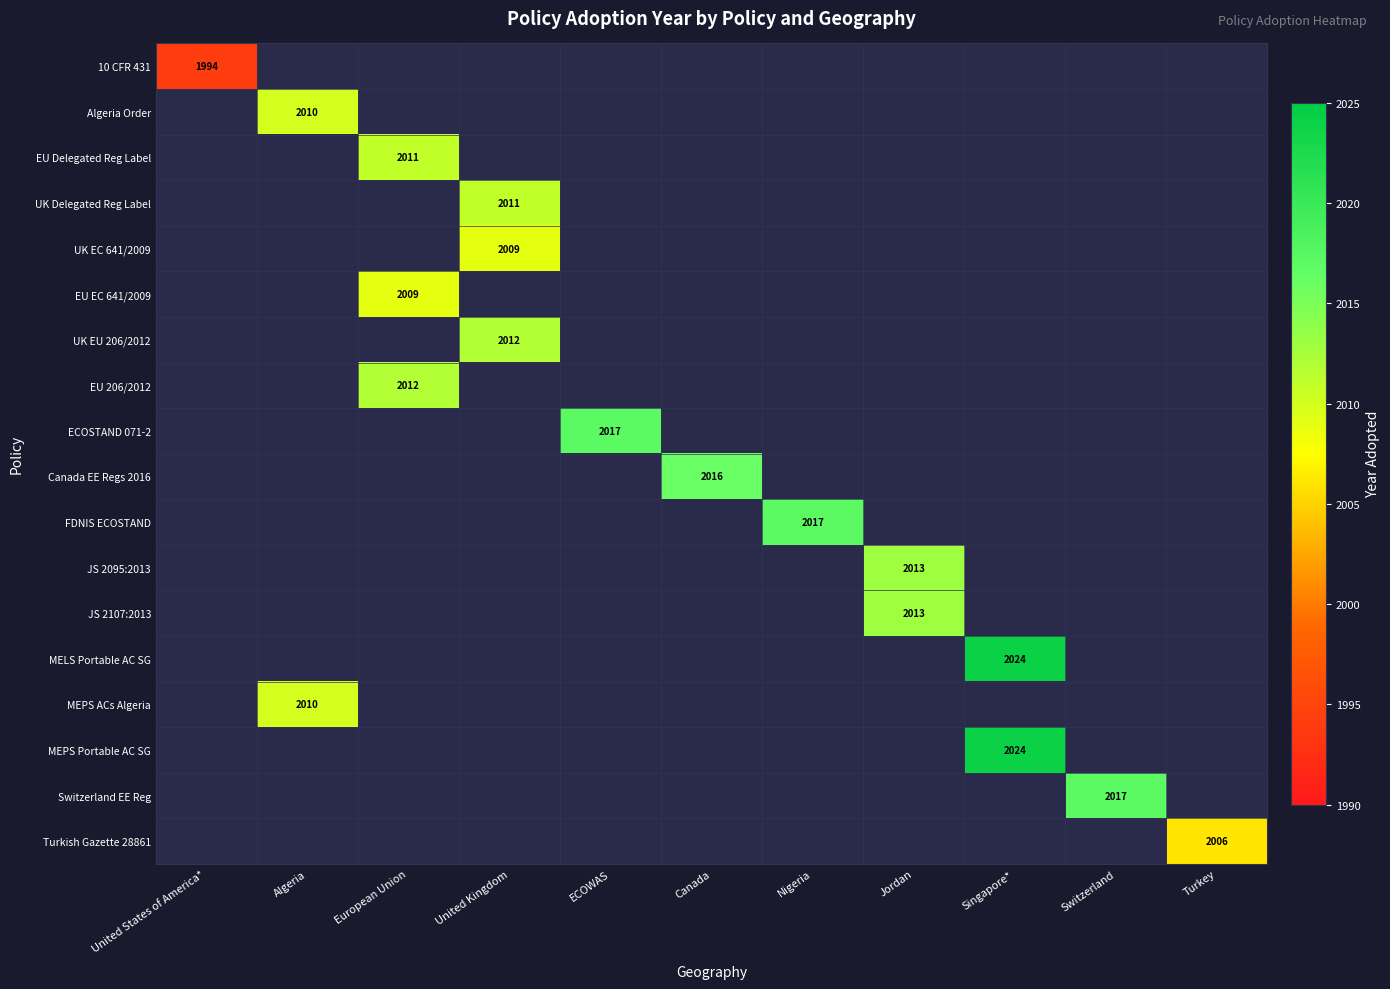

The EU Delegated Reg Label series shows 3277 at European Union. True or false?

False